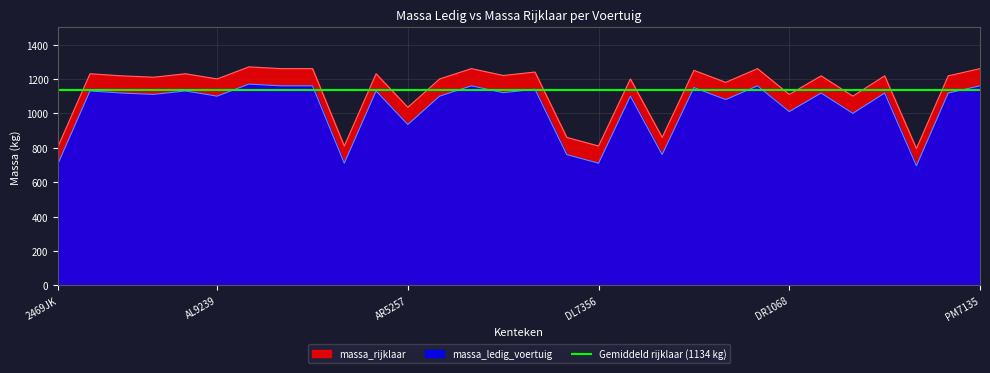

Is it true that massa_ledig_voertuig equals 384 at AL9239?

False